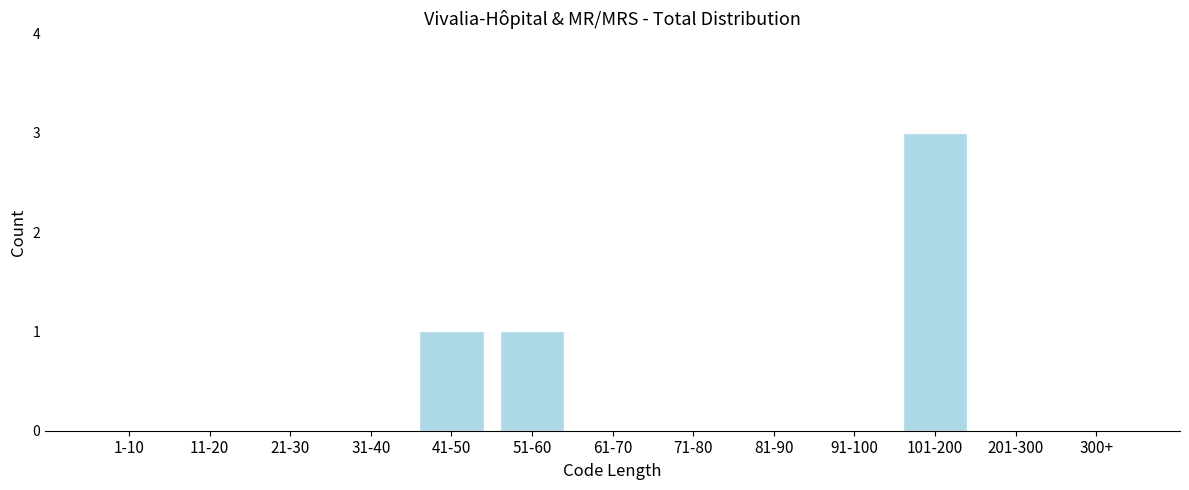

Reading right to left, list all the values displayed in this chart.

300+=0	201-300=0	101-200=3	91-100=0	81-90=0	71-80=0	61-70=0	51-60=1	41-50=1	31-40=0	21-30=0	11-20=0	1-10=0